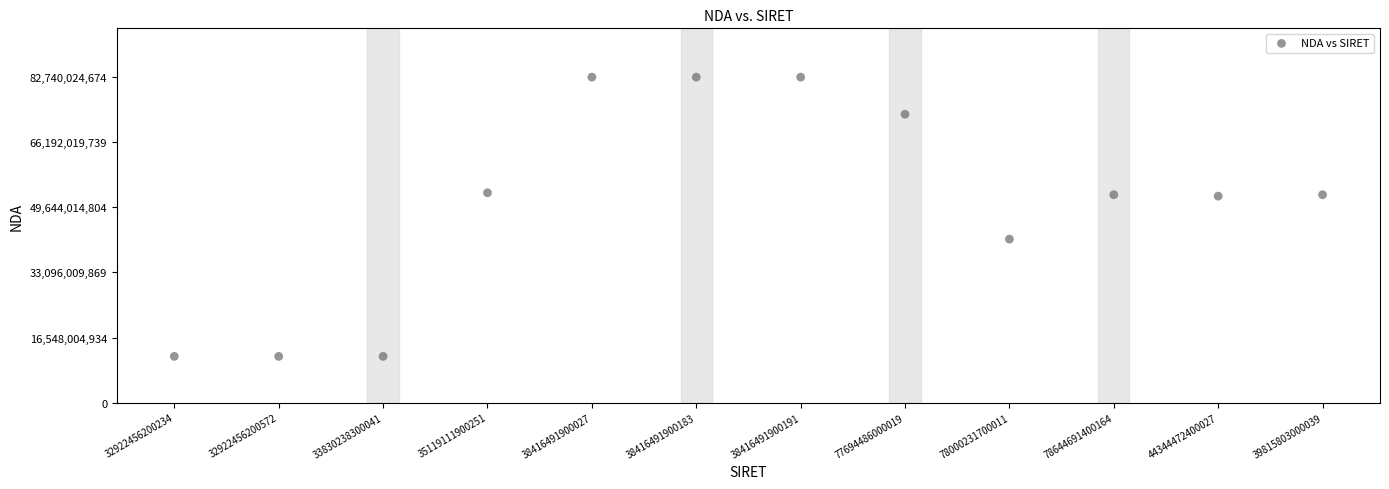

What is the range of Y values (max minus min)?

70985092099